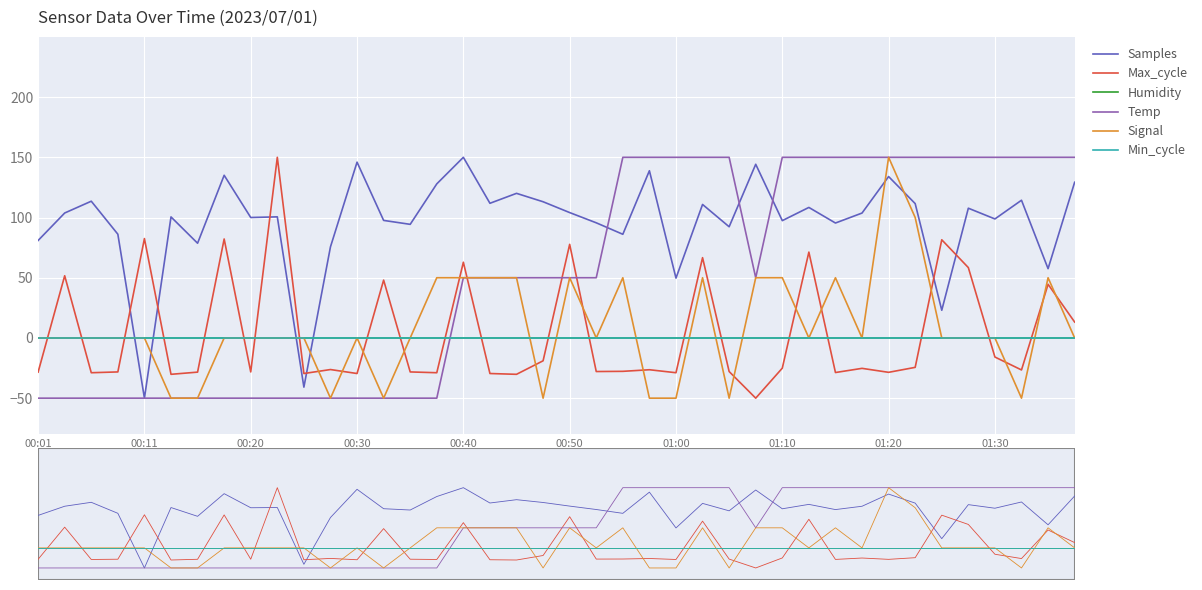

How many positive values does the Signal series have?

13